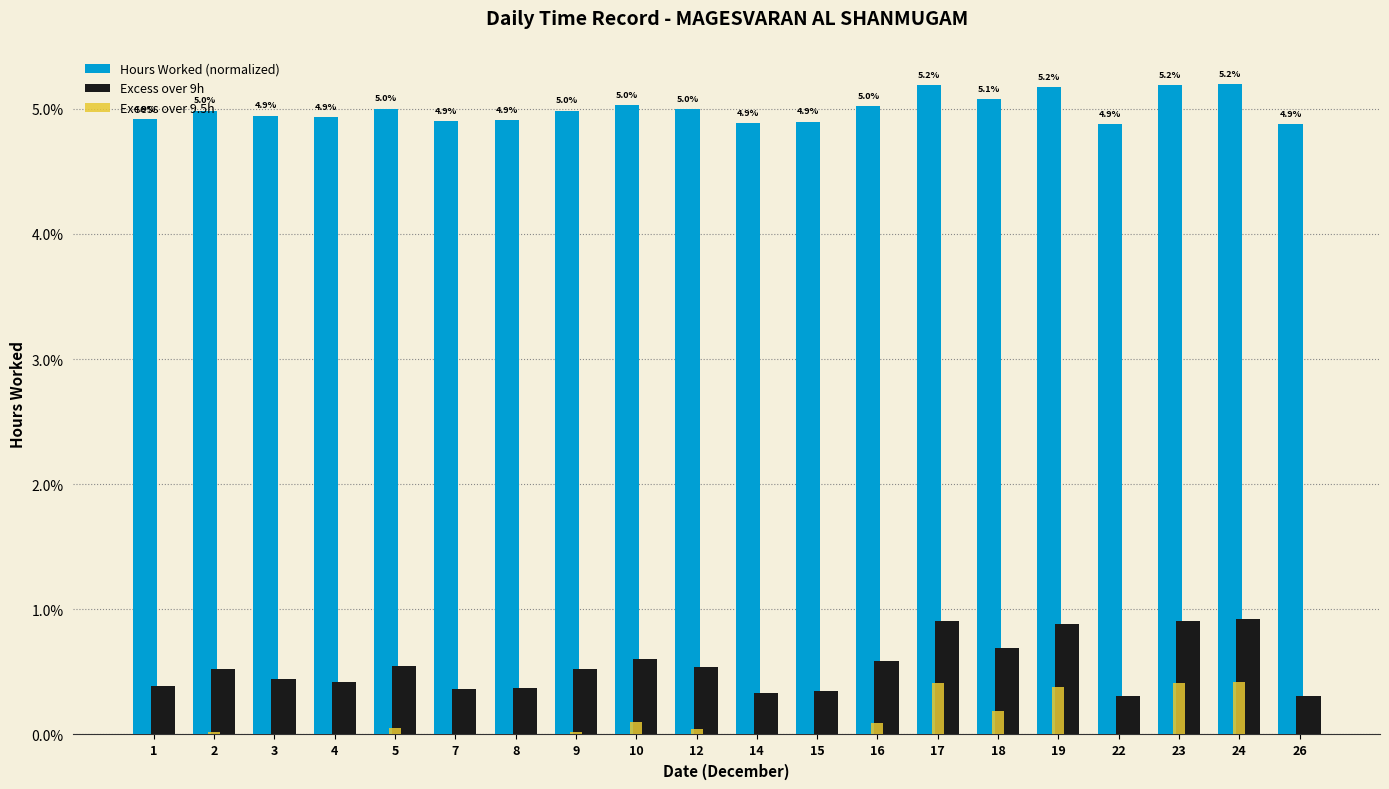

Is the value of Excess over 9h at 8 greater than the value of Hours Worked (normalized) at 1?

No